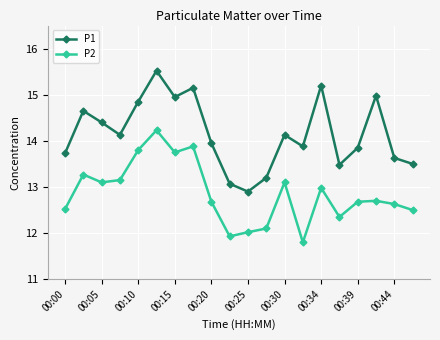

Does the chart have visible grid lines?

Yes